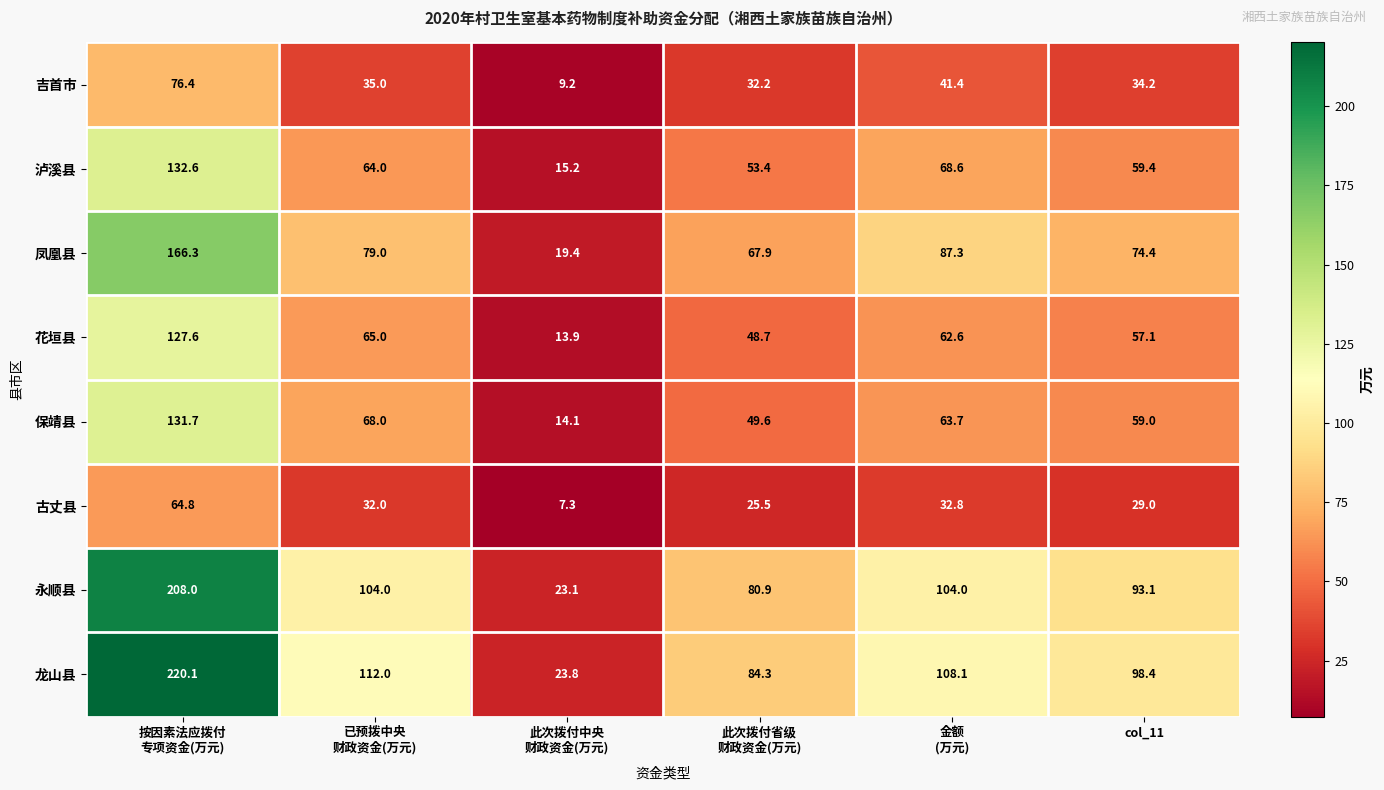

At col_11, list the series in order from largest to smallest.

龙山县, 永顺县, 凤凰县, 泸溪县, 保靖县, 花垣县, 吉首市, 古丈县